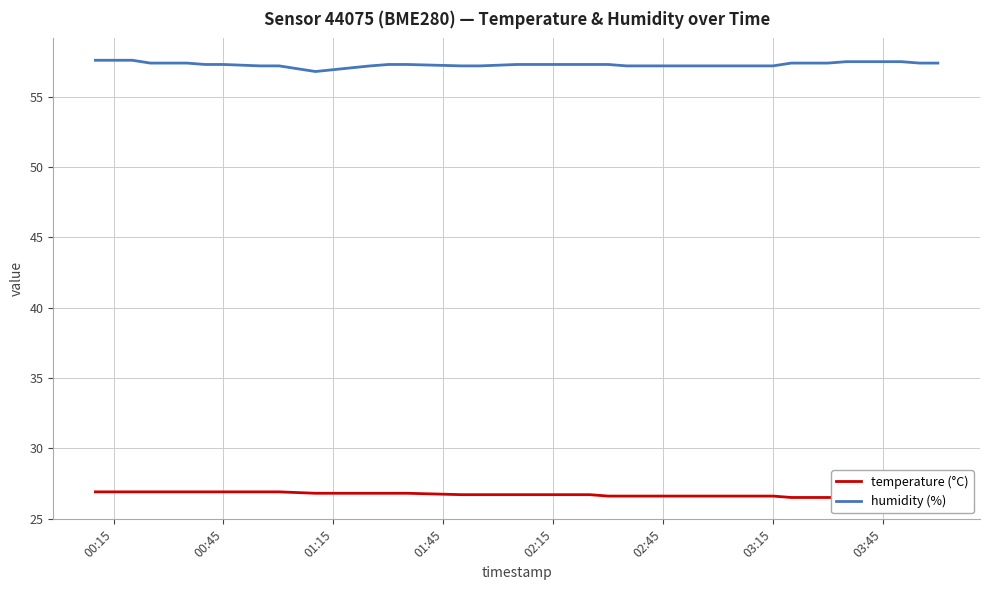

The value of humidity (%) at 00:15 is 102.3. True or false?

False